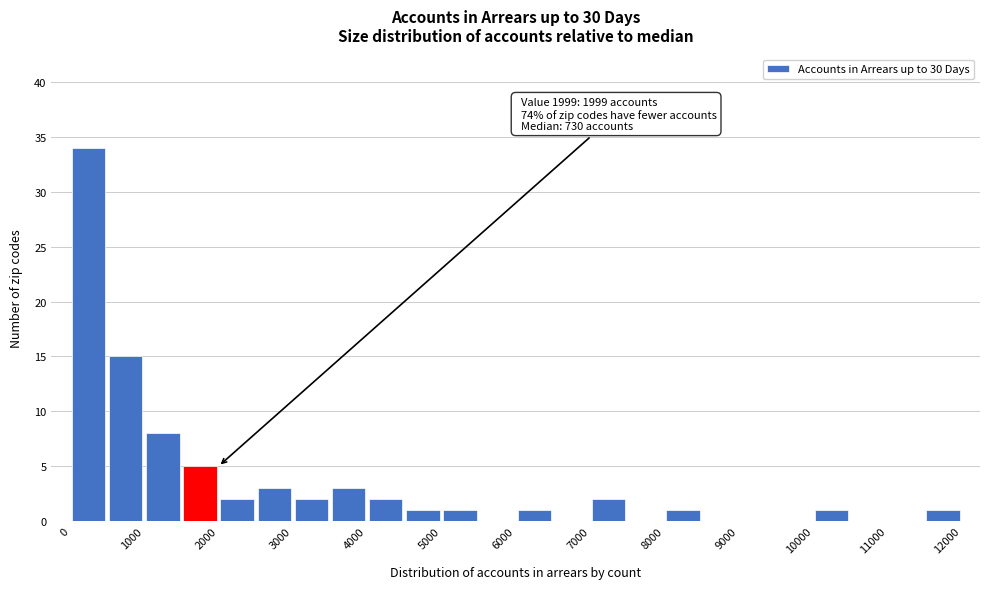

Over which range of the x-axis is the bar tallest?

0 to 500